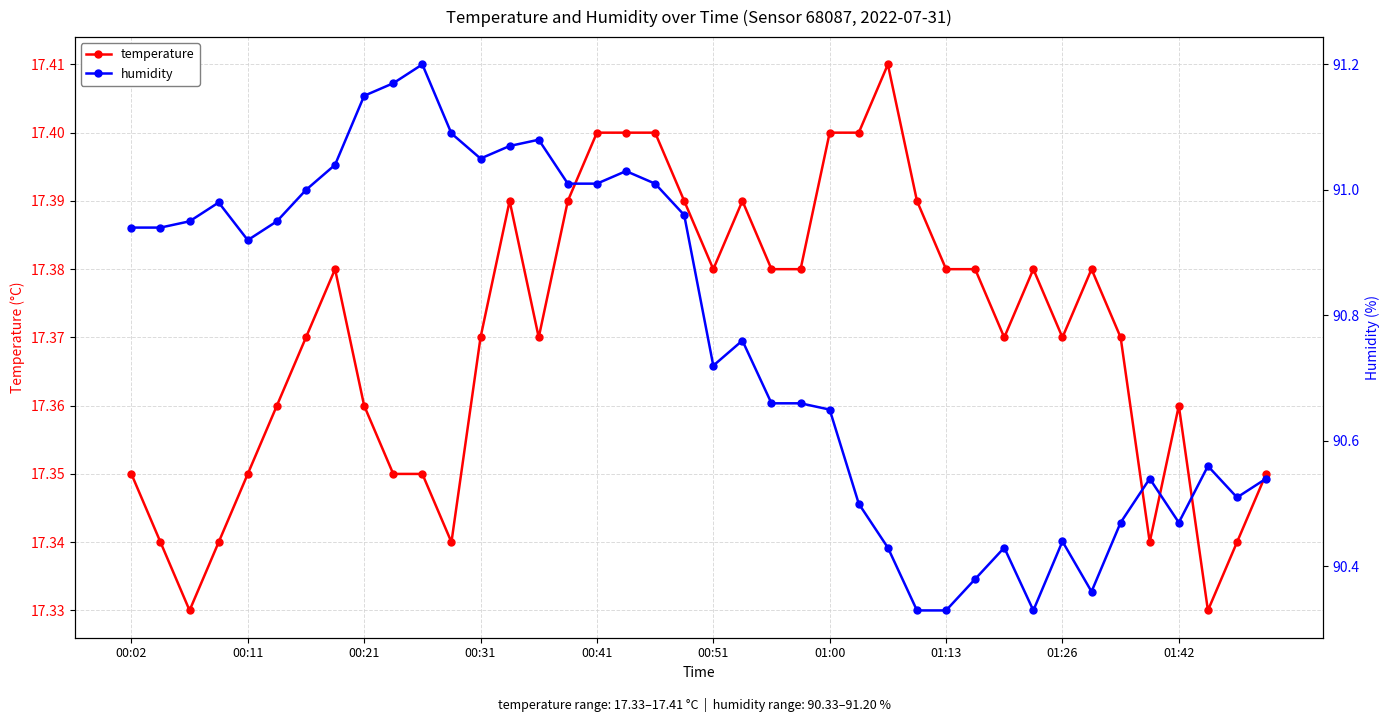

What are all the series names shown in the legend?

temperature, humidity